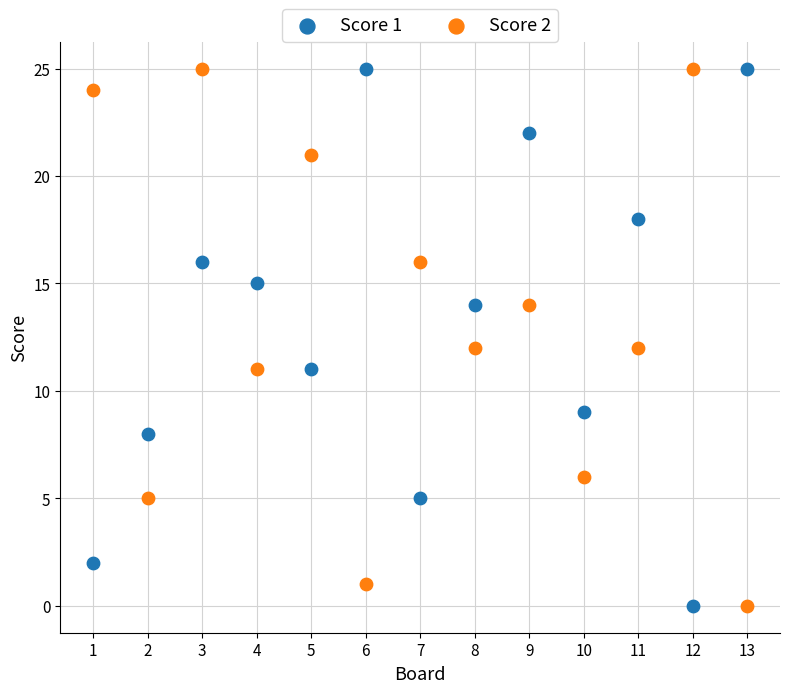

Across all data points, what is the range of X values (max minus min)?

12